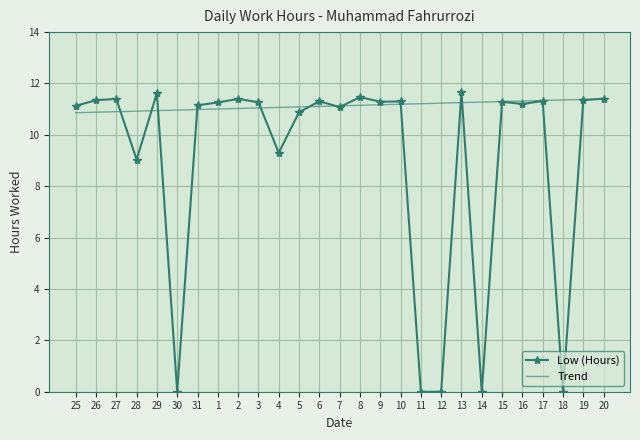

What position from the right is 7?

14